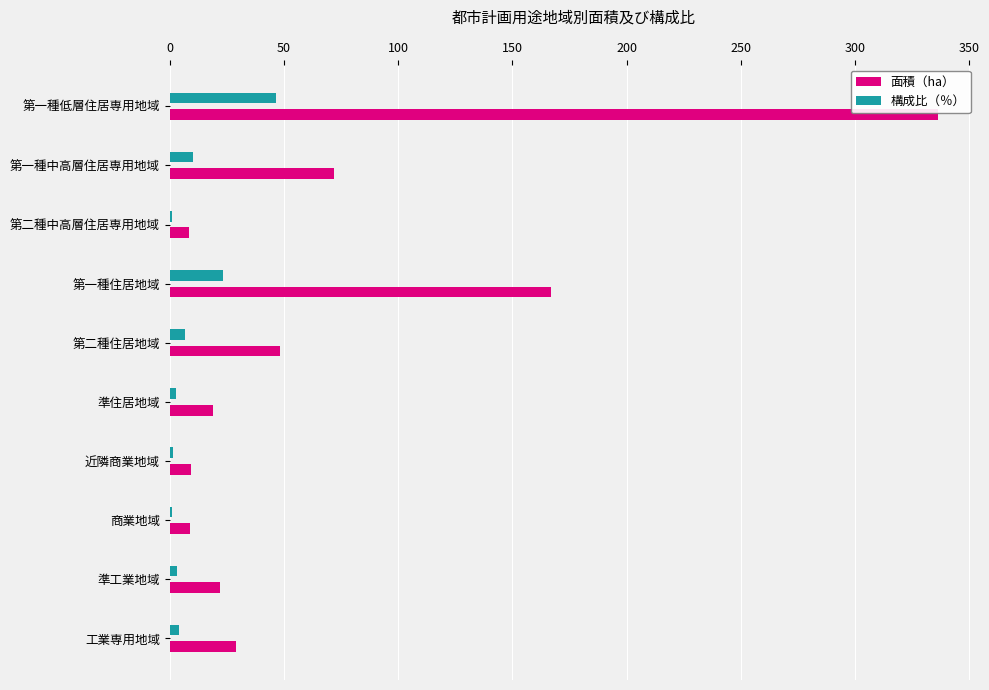

Which label corresponds to the largest value in the chart?

第一種低層住居専用地域